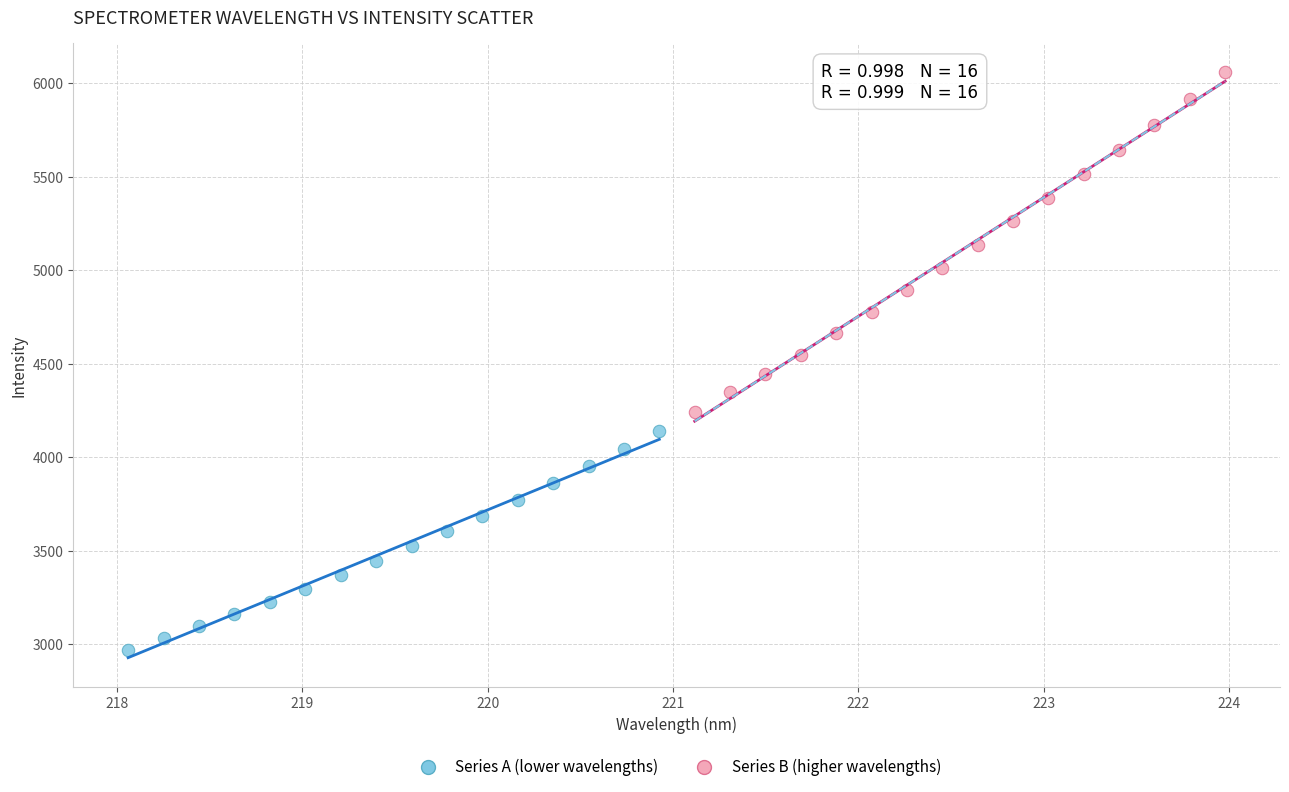

What are all the series names shown in the legend?

Series A (lower wavelengths), Series B (higher wavelengths)